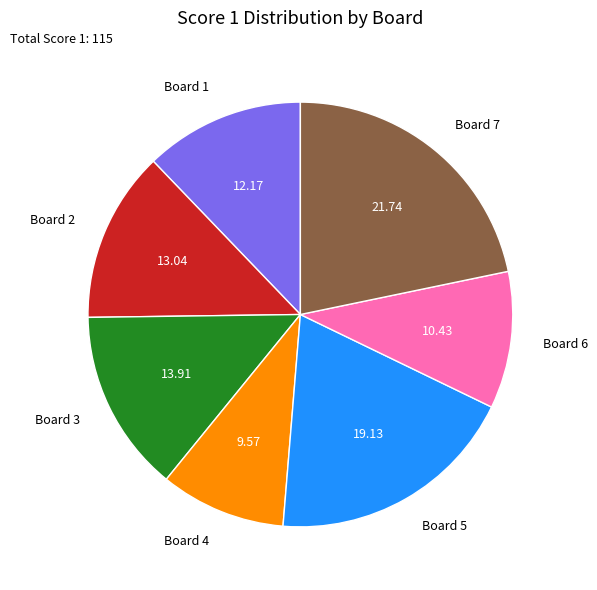

Does any single category account for the majority?

No